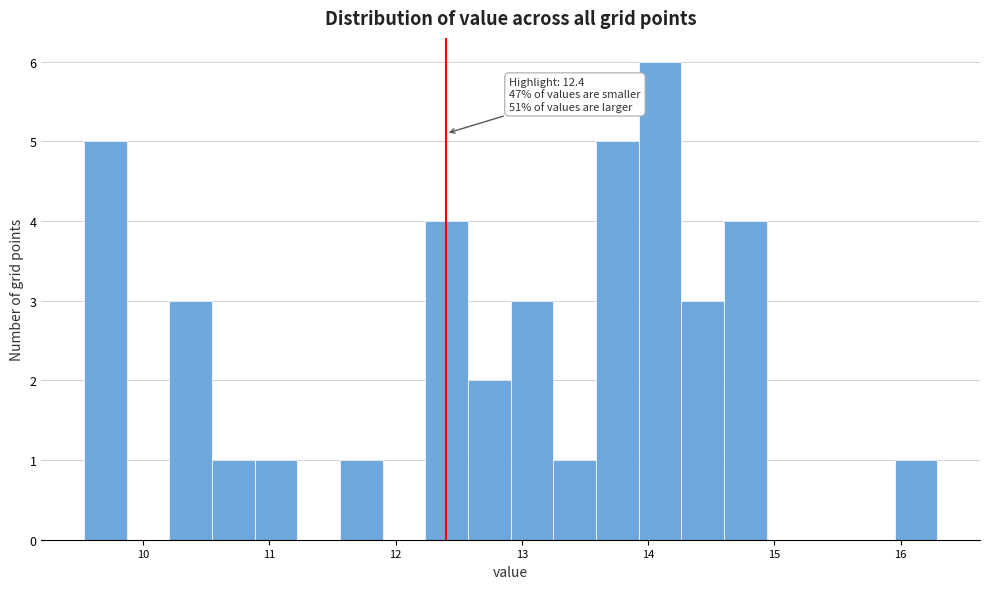

Around what value on the x-axis is the tallest bar? Give the approximate position of its centre, as read against the axis.

14.1